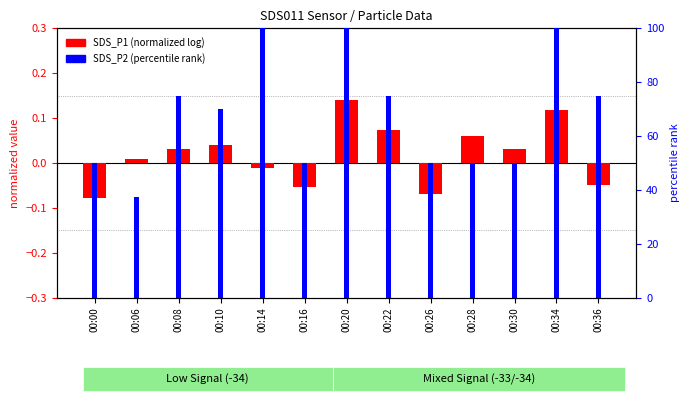

Between 00:34 and 00:22, which is larger?

00:34